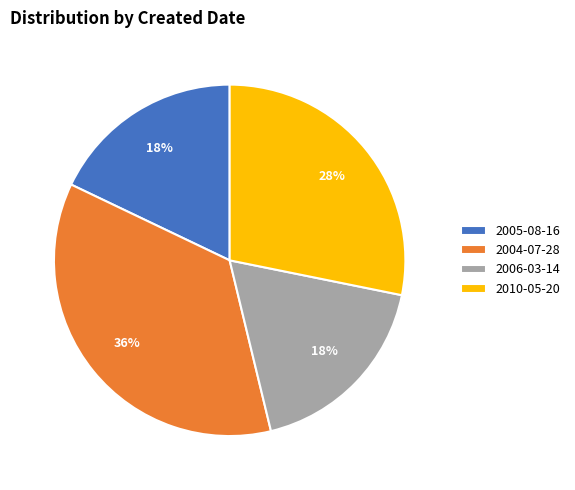

Which category has the biggest portion of the pie?

2004-07-28